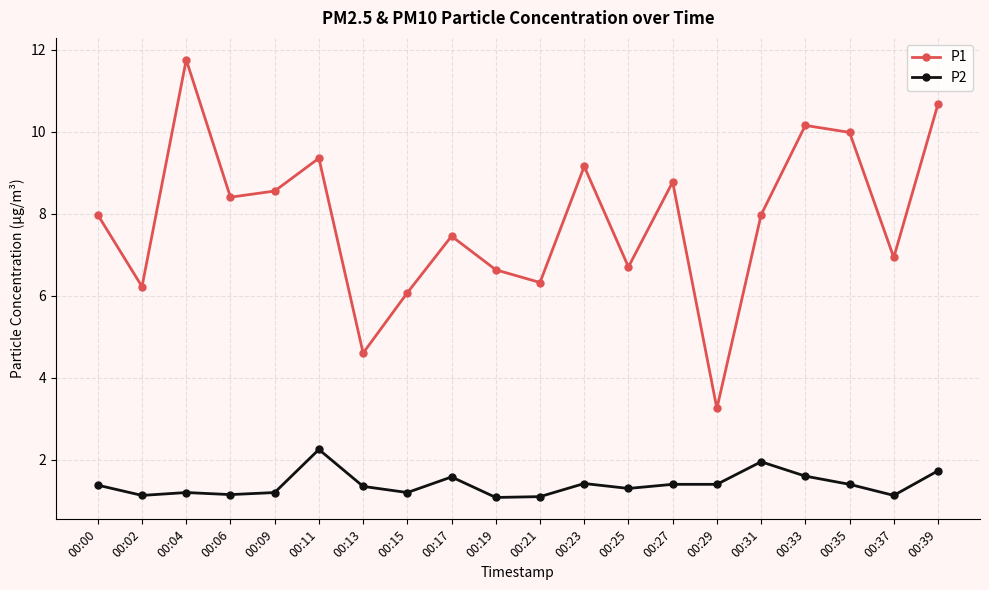

True or false: P2 and P1 cross at least once.

False